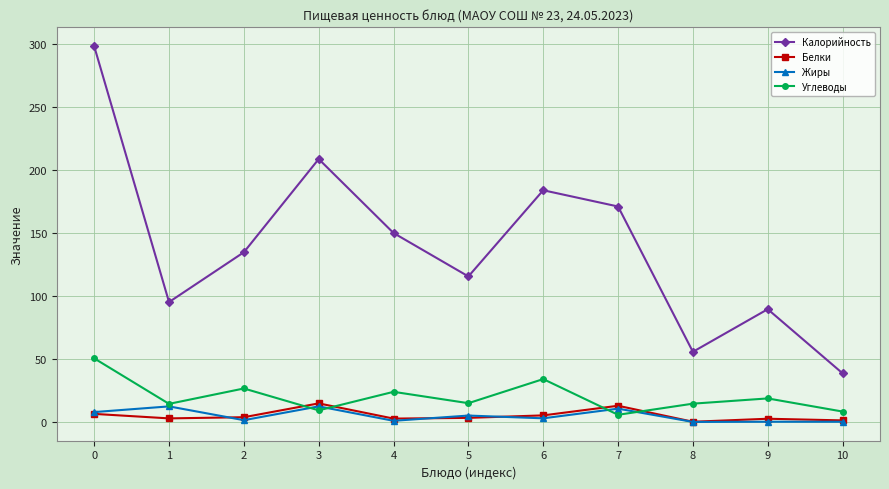

Which series ends up on top after the final intersection of Белки and Углеводы?

Углеводы